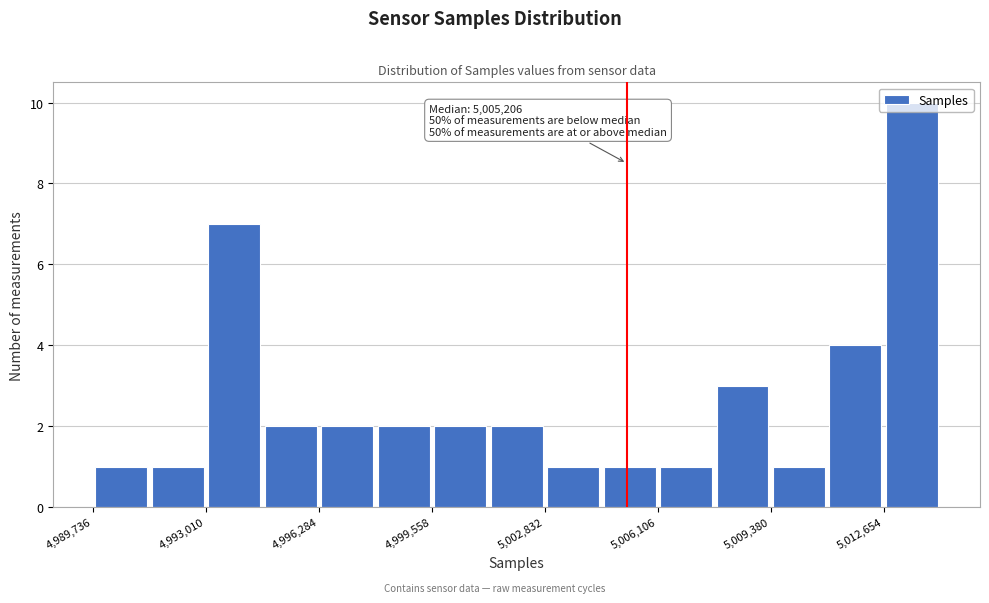

Around what value on the x-axis is the tallest bar? Give the approximate position of its centre, as read against the axis.

5013500